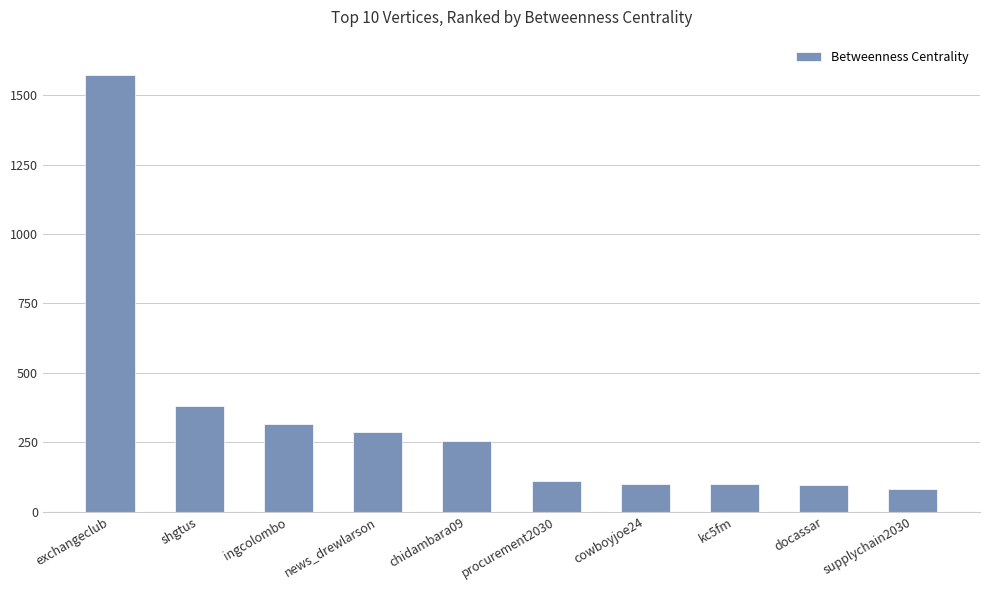

What is the maximum value shown in the chart?

1571.9